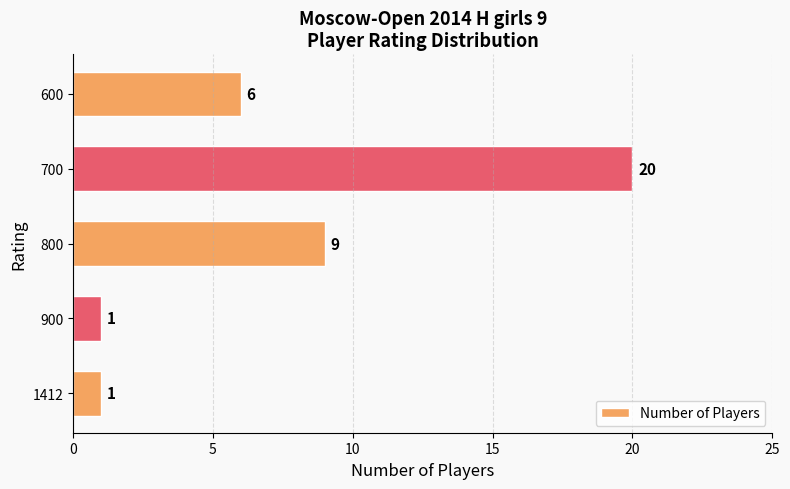

Is it true that the value at 600 is 9?

False